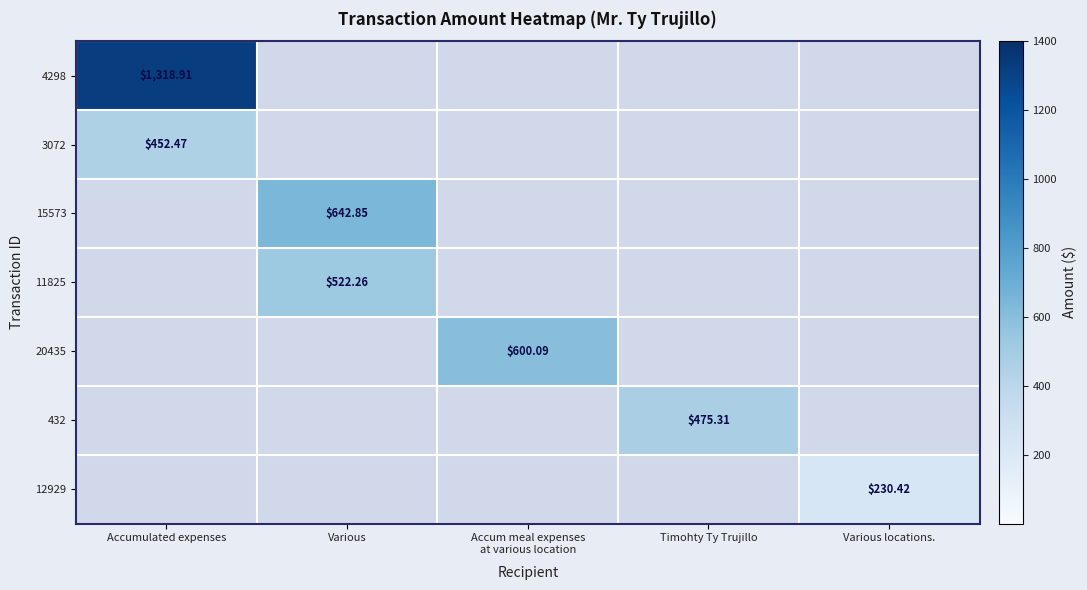

What is the maximum value for 11825?

522.3